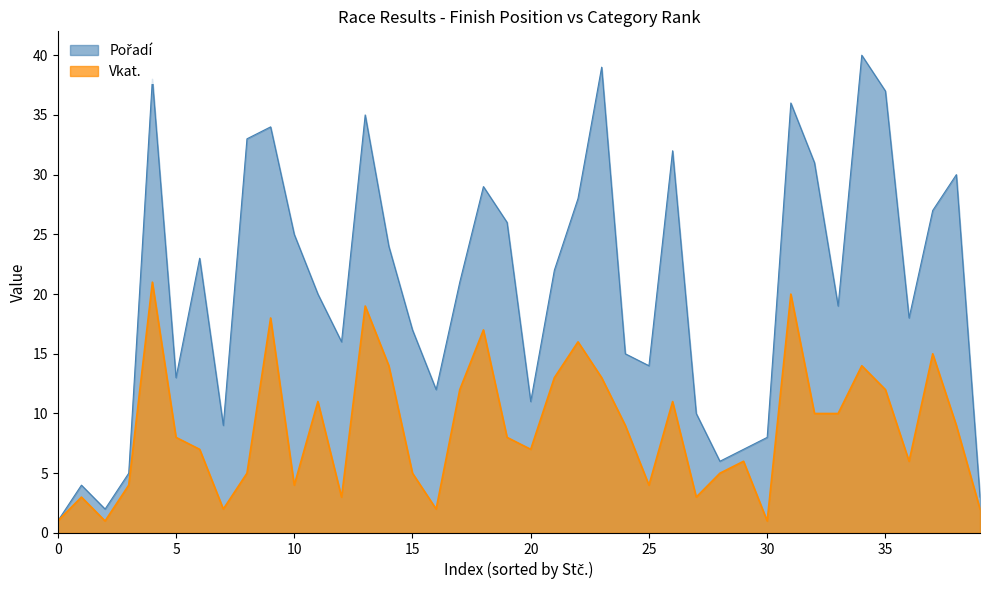

What is the maximum value shown in the chart?

40